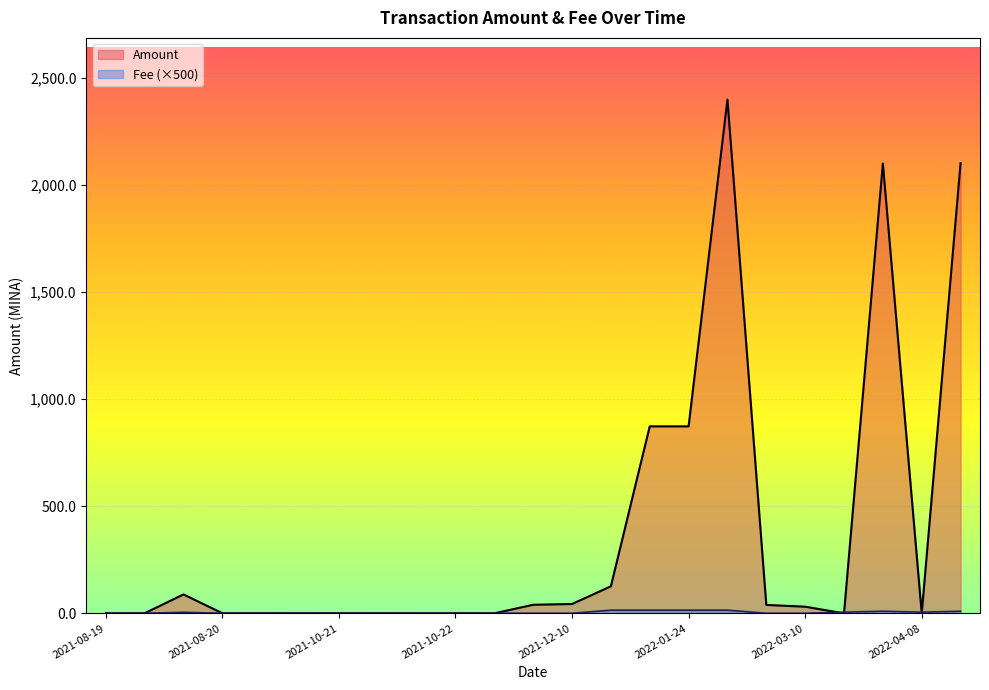

True or false: Fee and Amount intersect in this chart.

True